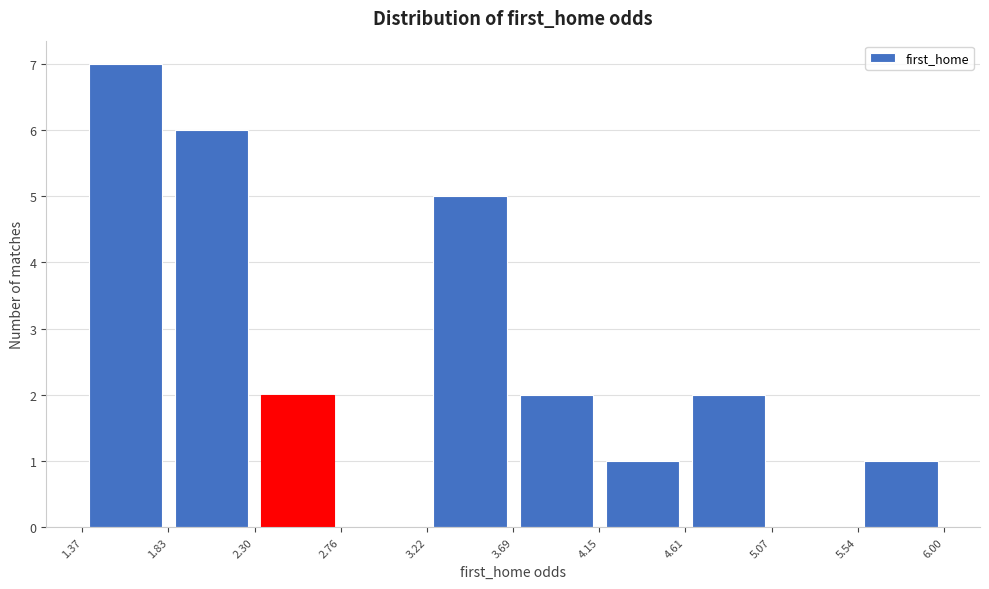

Reading left to right, list every bar in this chart as the range it spans on the x-axis followed by its height. The values are not printed on the chart, so give them approximately, as read against the axis.

1.37 to 1.83: 7
1.83 to 2.30: 6
2.30 to 2.76: 2
2.76 to 3.22: 0
3.22 to 3.69: 5
3.69 to 4.15: 2
4.15 to 4.61: 1
4.61 to 5.07: 2
5.07 to 5.54: 0
5.54 to 6.00: 1